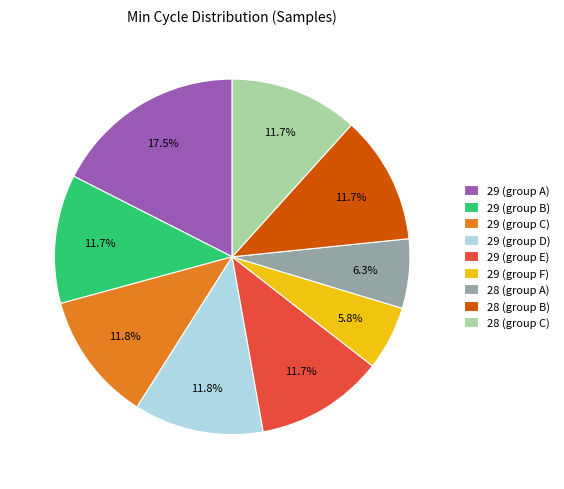

Is there any slice that represents more than half of the pie?

No